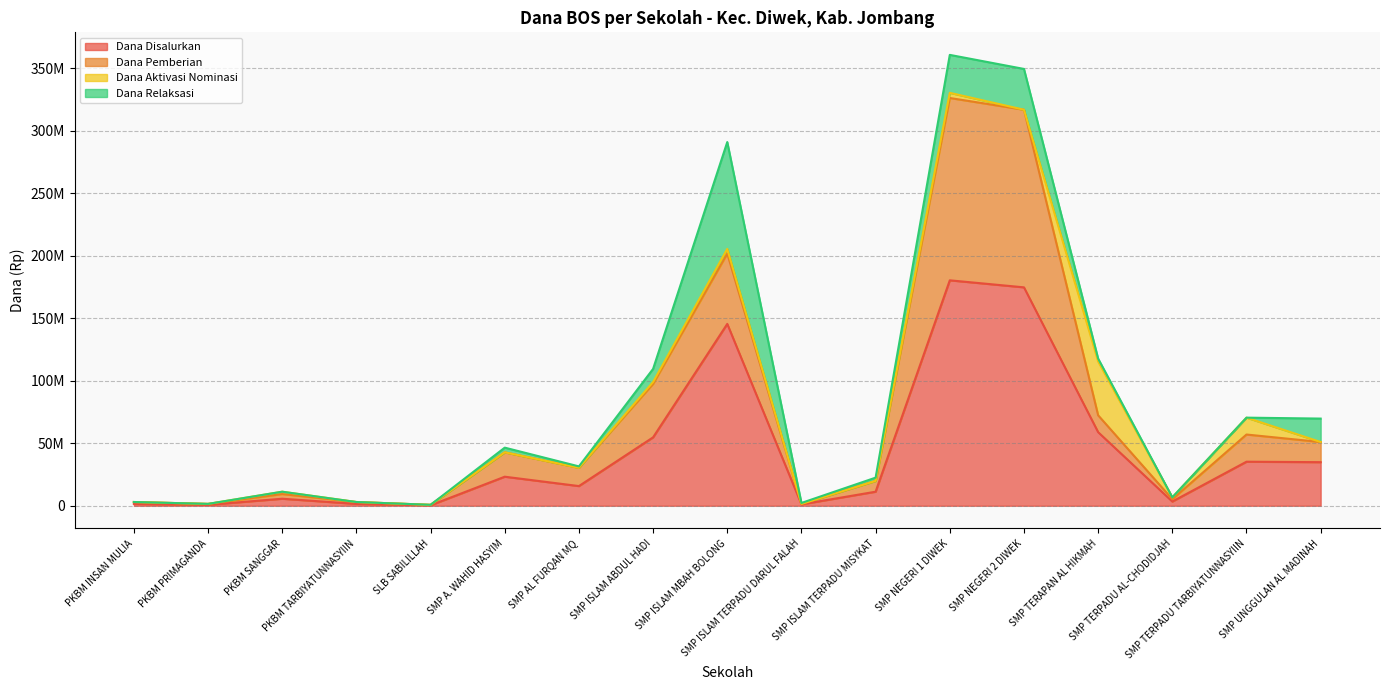

What are all the series names shown in the legend?

Dana Disalurkan, Dana Pemberian, Dana Aktivasi Nominasi, Dana Relaksasi